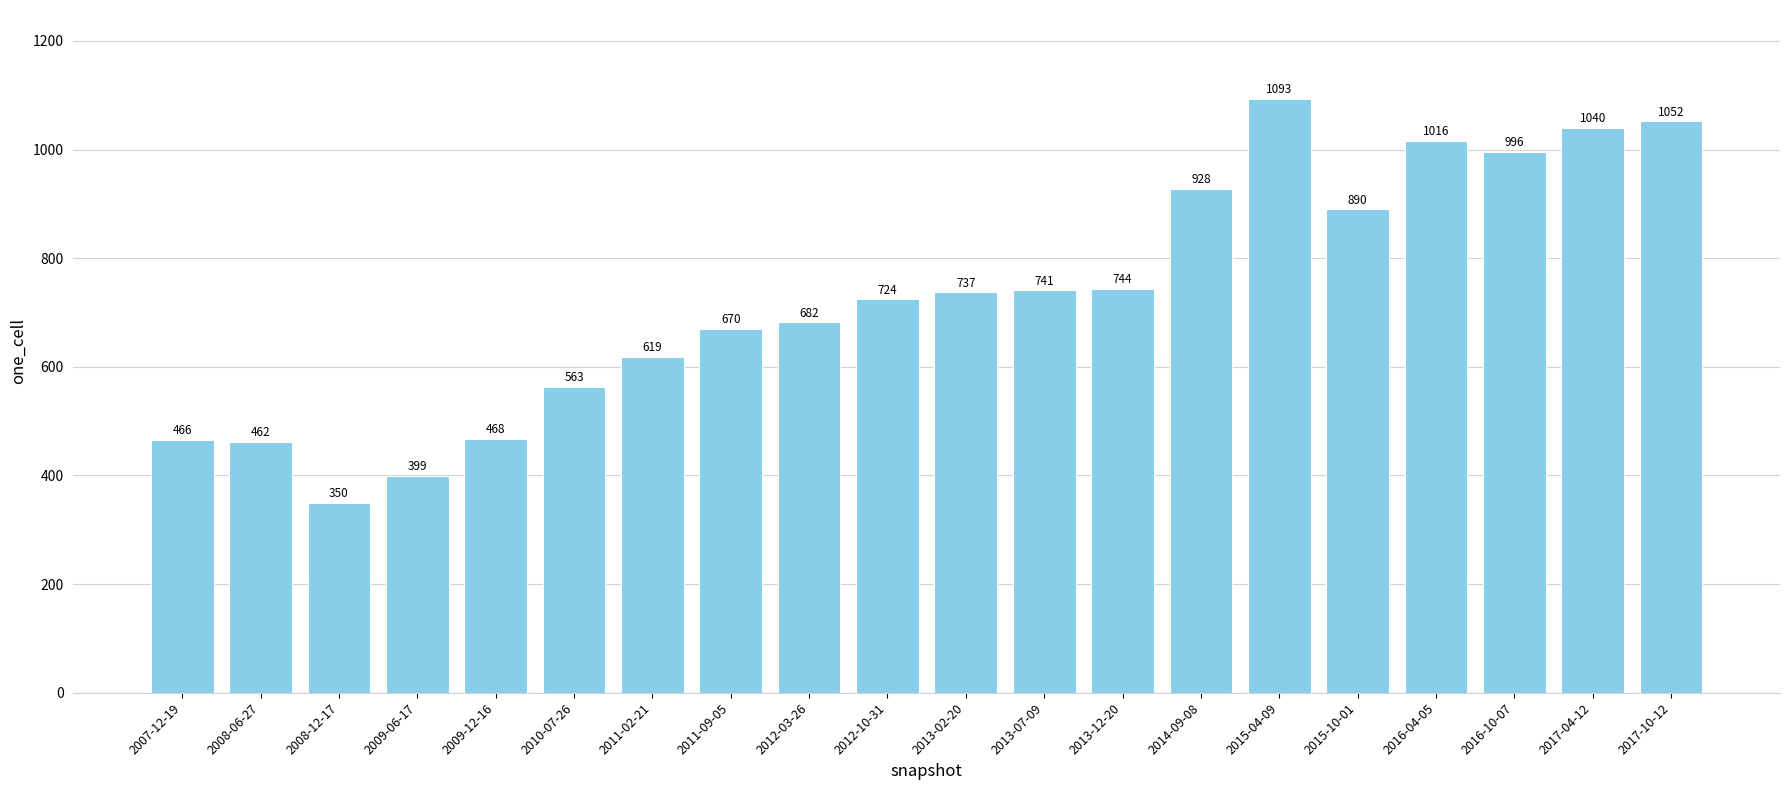

Reading left to right, what are all the values shown in this chart?

466	462	350	399	468	563	619	670	682	724	737	741	744	928	1093	890	1016	996	1040	1052